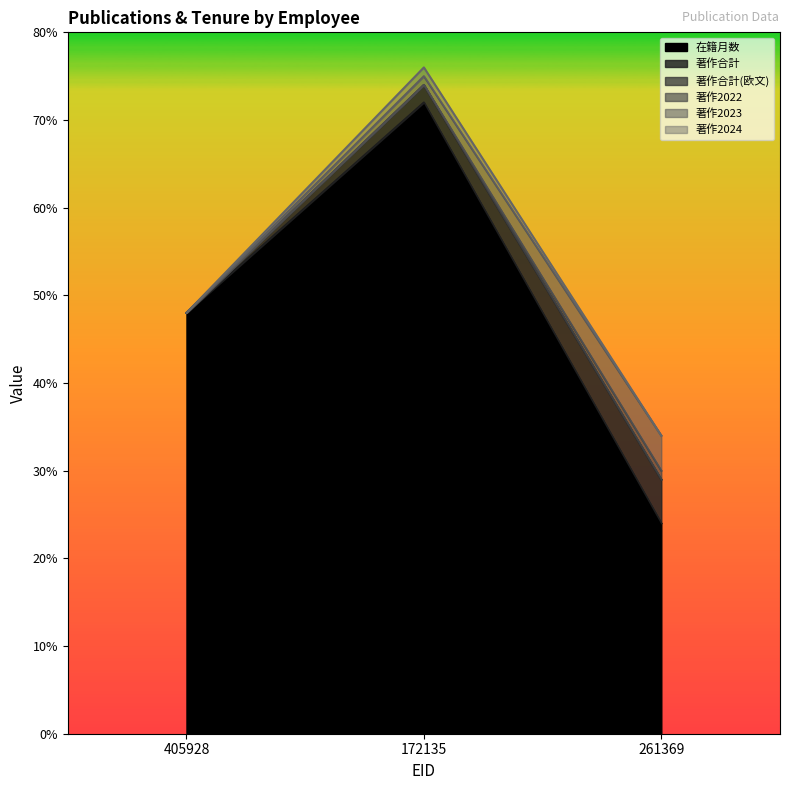

True or false: 著作2024 has a value of 0 at 172135.

False